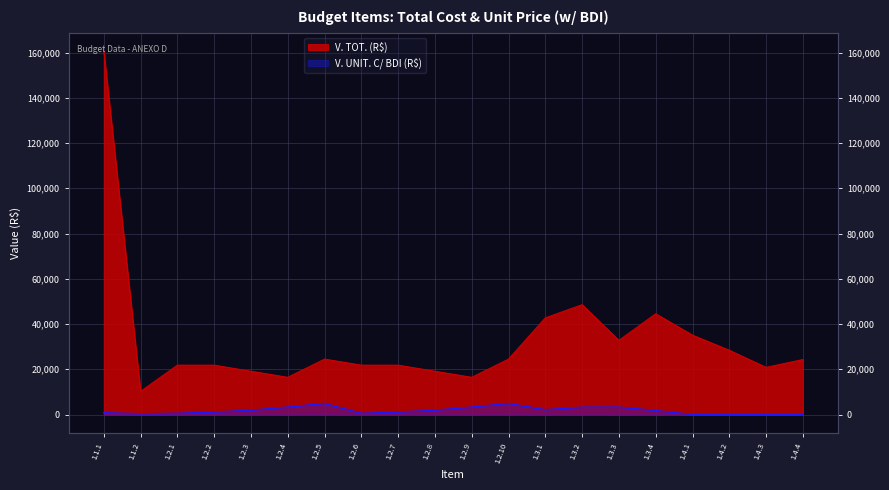

What is the difference between the second highest and second lowest values in the V. TOT. (R$) series?

32105.8